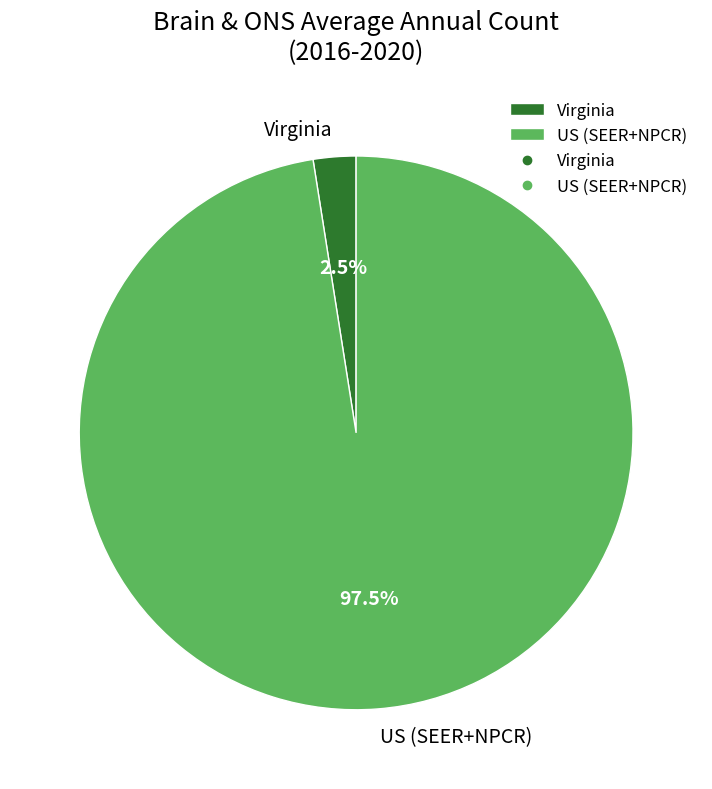

How much of the chart is everything except US (SEER+NPCR)?

2.5%